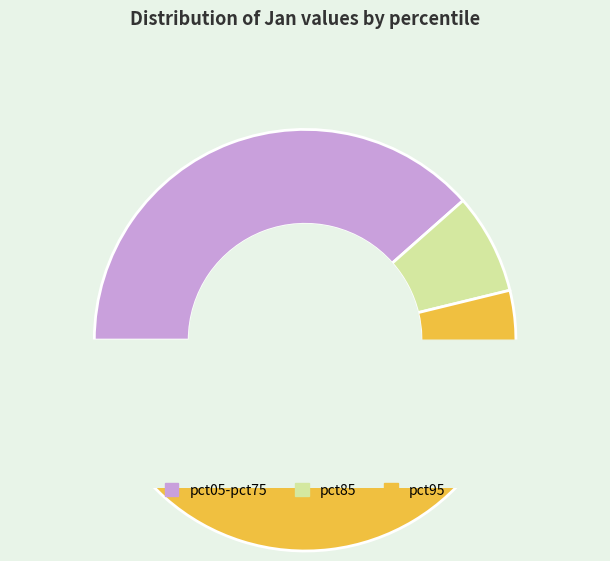

What is the largest slice in the pie chart?

pct95